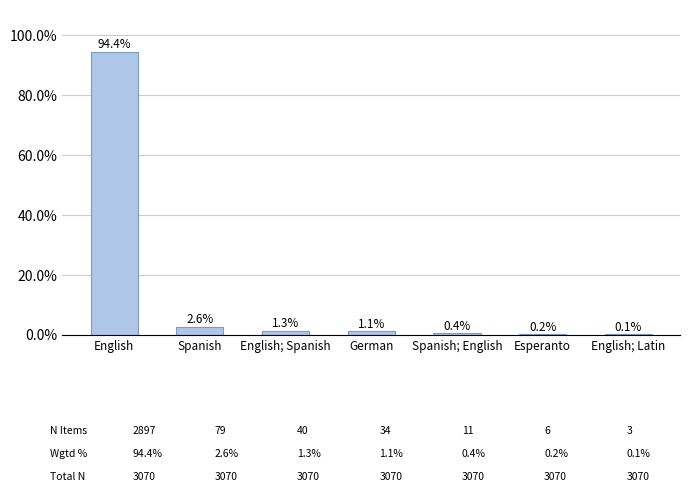

Reading right to left, transcribe all the data shown in this chart.

0.1	0.2	0.4	1.1	1.3	2.6	94.4